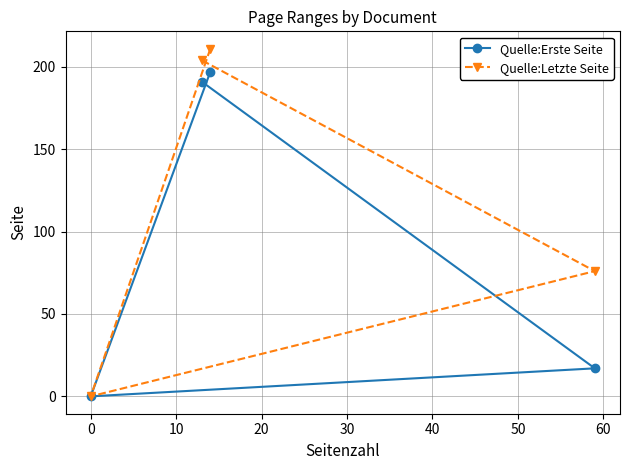

Which series has the largest range (max minus min)?

Quelle:Letzte Seite